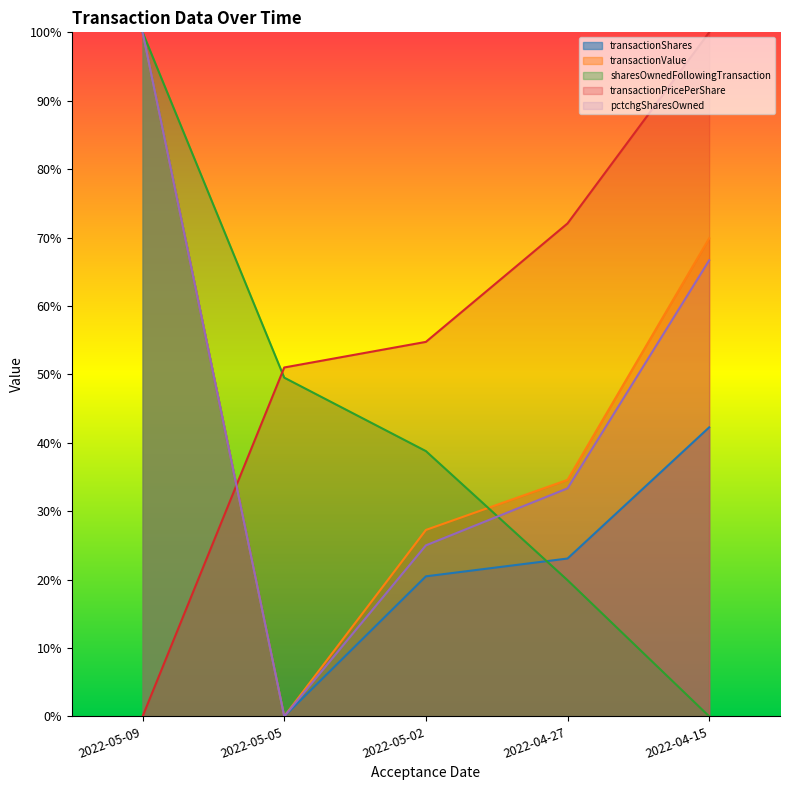

Does the chart display data point markers on the line(s)?

No